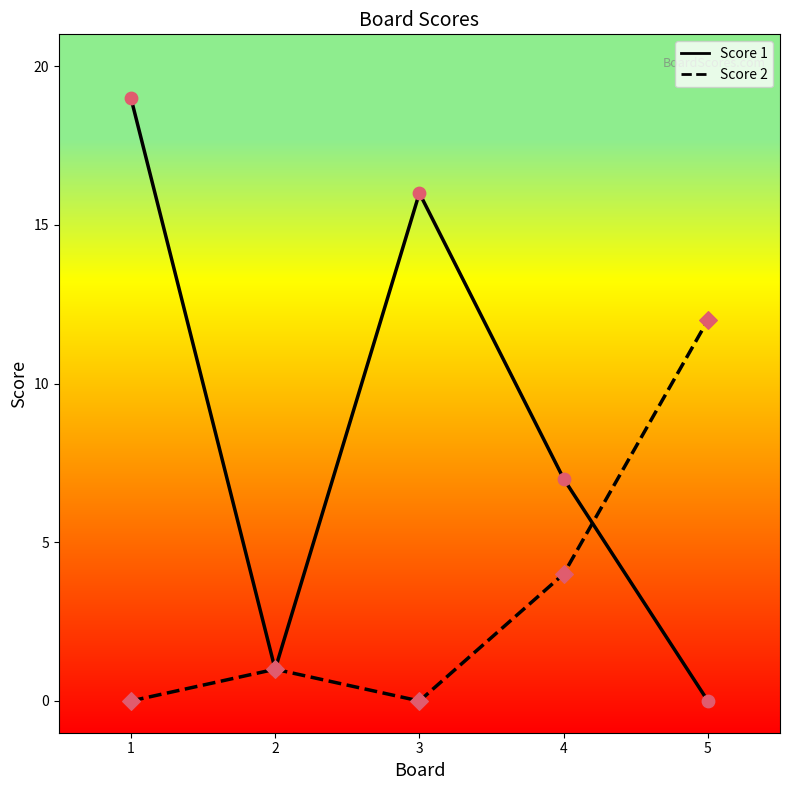

At which category is the sum across all series the highest?

1